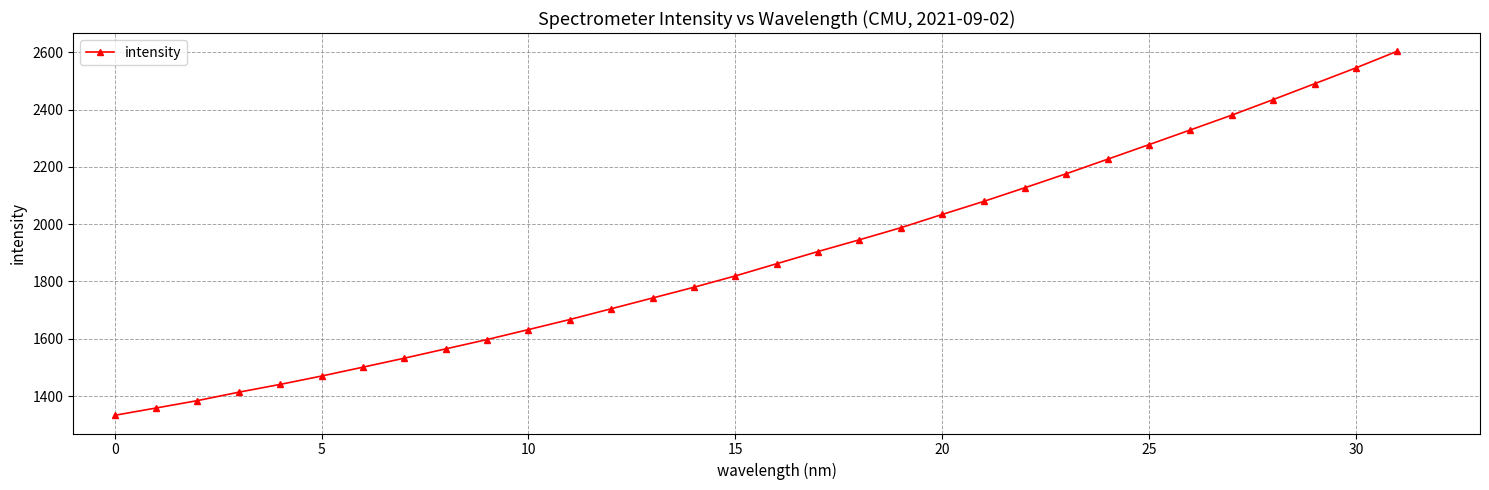

What is the difference between the maximum and minimum values?

1271.0